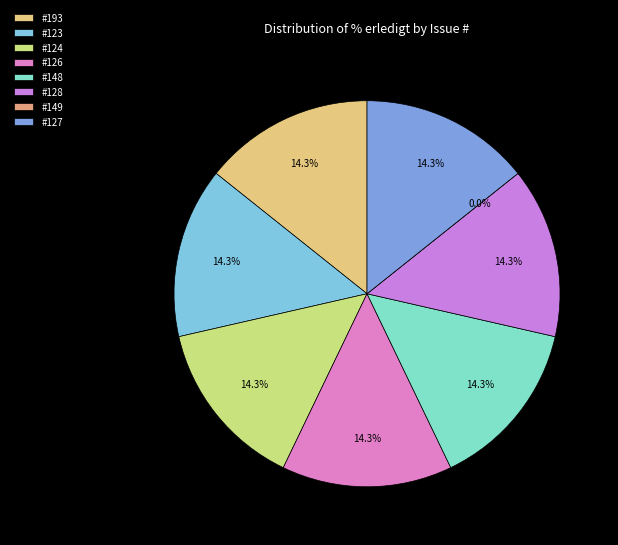

To the nearest percent, what is the difference between the largest and smallest slice percentages?

14%